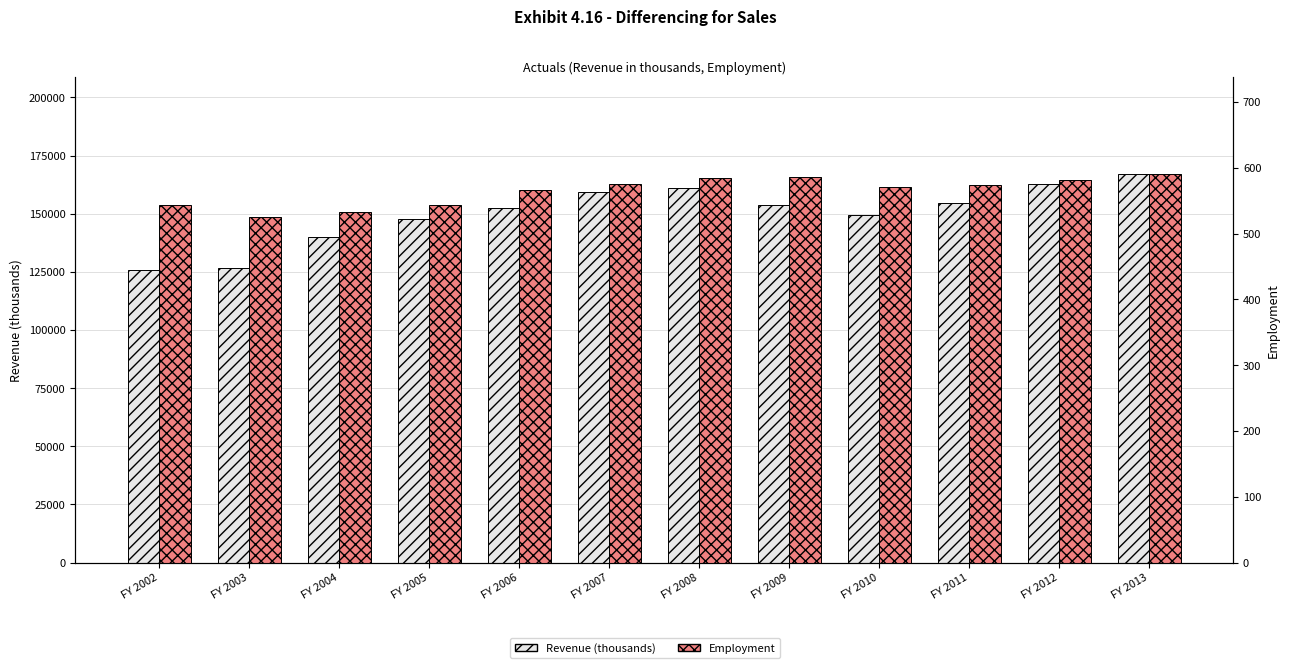

What are all the series names shown in the legend?

Revenue (thousands), Employment